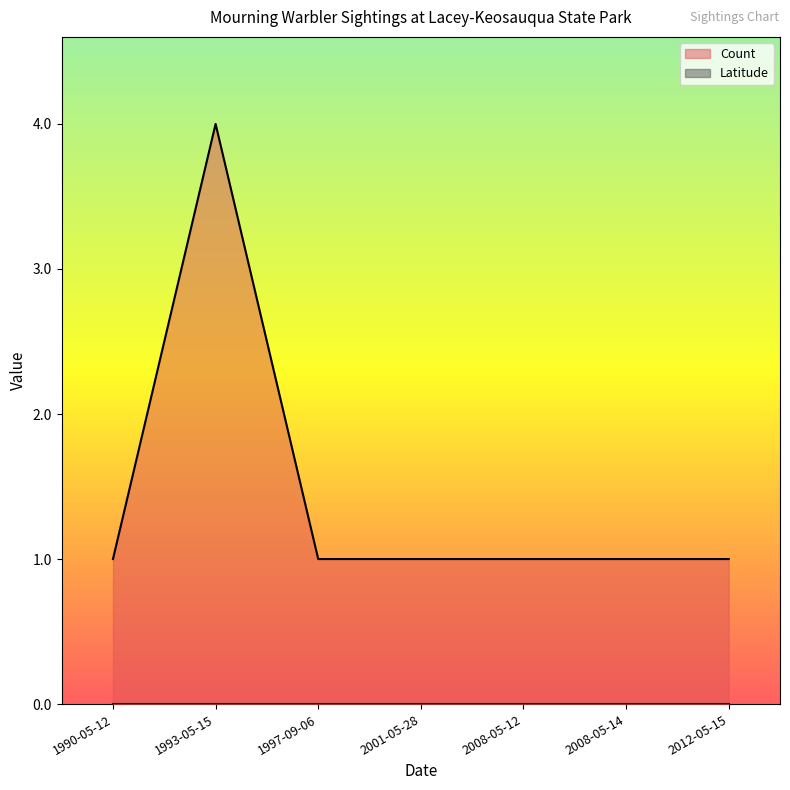

What is the label of the 1st point from the left?

1990-05-12